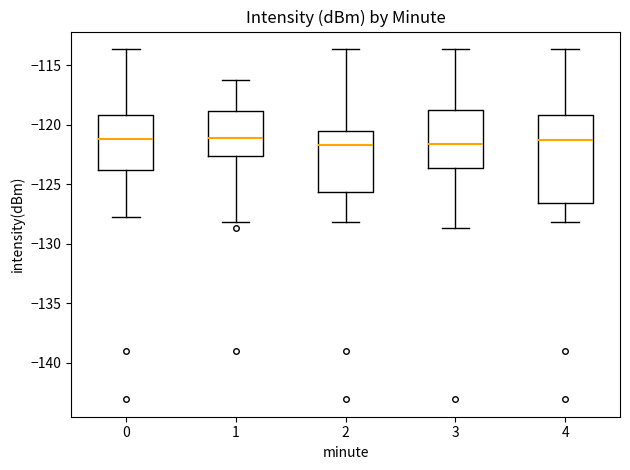

Reading left to right, read every box against the y-axis: the position of its median line, the range the box covers, and the ends of its whiskers. The values are not printed on the chart, so give them approximately, as read against the axis.

0: median -121.0, box -124.0 to -119.0, whiskers -127.5 to -113.5
1: median -121.0, box -122.5 to -119.0, whiskers -128.0 to -116.0
2: median -121.5, box -125.5 to -120.5, whiskers -128.0 to -113.5
3: median -121.5, box -123.5 to -119.0, whiskers -128.5 to -113.5
4: median -121.5, box -126.5 to -119.0, whiskers -128.0 to -113.5